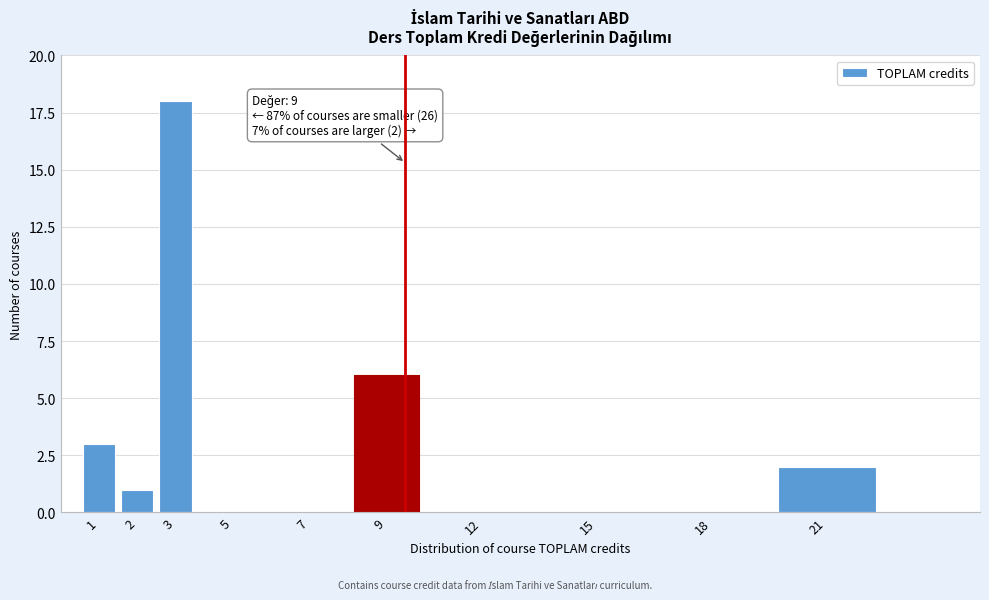

Reading left to right, what are all the values shown in this chart?

1=3	2=1	3=18	5=0	7=0	9=6	12=0	15=0	18=0	21=2